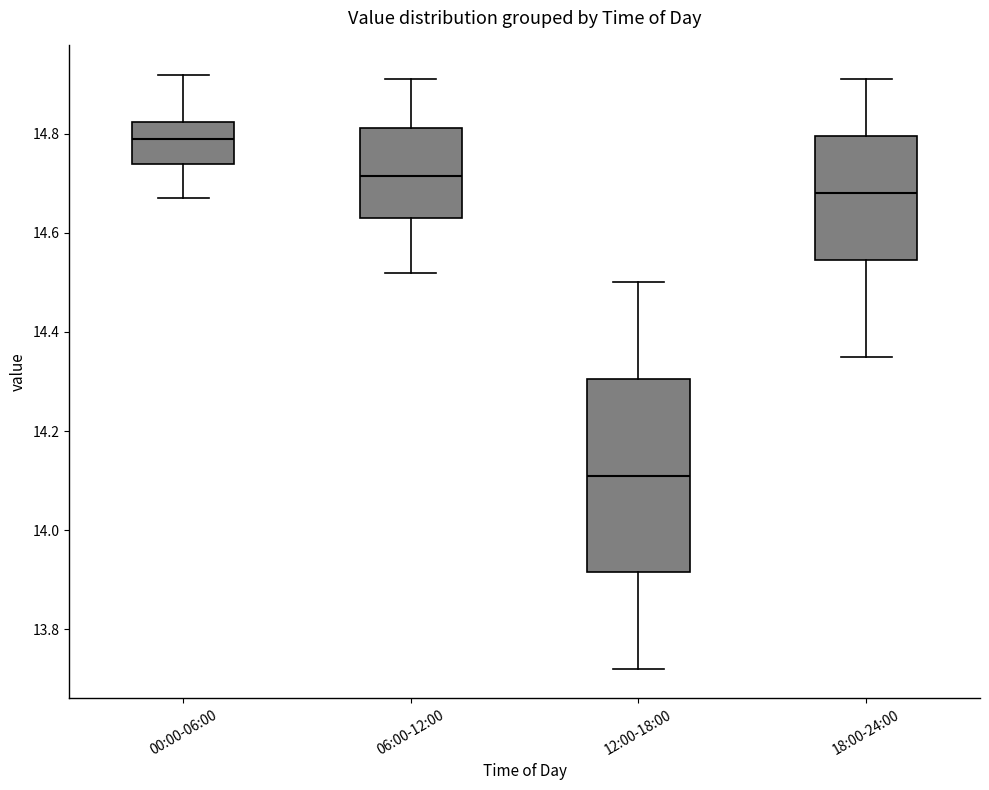

Reading left to right, read every box against the y-axis: the position of its median line, the range the box covers, and the ends of its whiskers. The values are not printed on the chart, so give them approximately, as read against the axis.

00:00-06:00: median 14.80, box 14.74 to 14.82, whiskers 14.68 to 14.92
06:00-12:00: median 14.72, box 14.64 to 14.82, whiskers 14.52 to 14.92
12:00-18:00: median 14.12, box 13.92 to 14.30, whiskers 13.72 to 14.50
18:00-24:00: median 14.68, box 14.54 to 14.80, whiskers 14.36 to 14.92